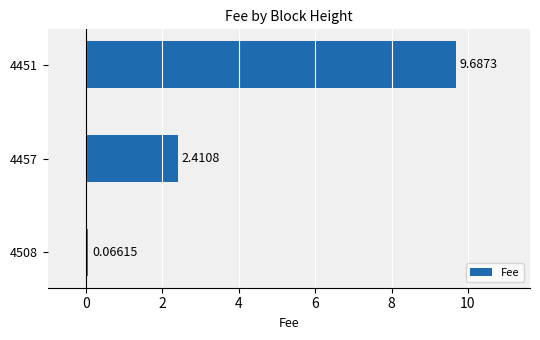

Does the chart contain stacked bars?

No